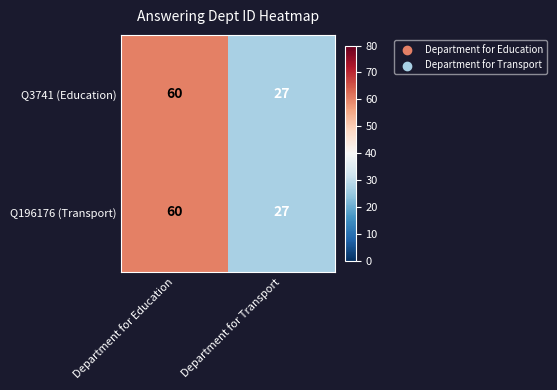

What is the sum of the Q3741 (Education) values at Department for Education and Department for Transport?

87